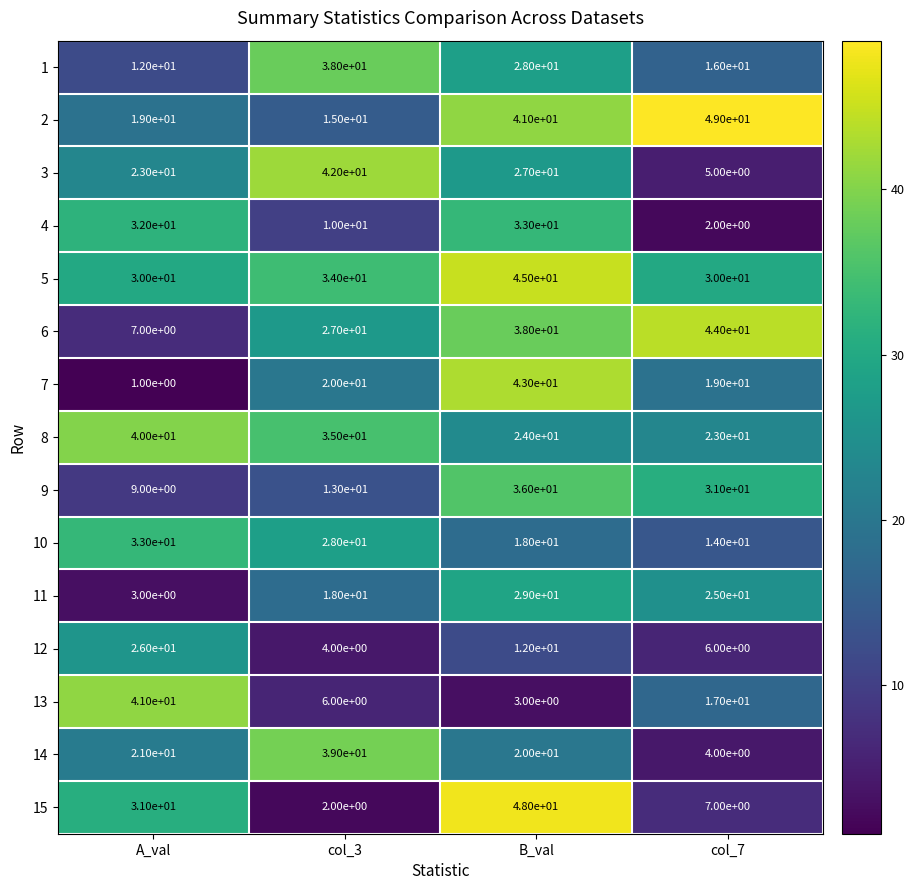

The value of 13 at A_val is 63. True or false?

False